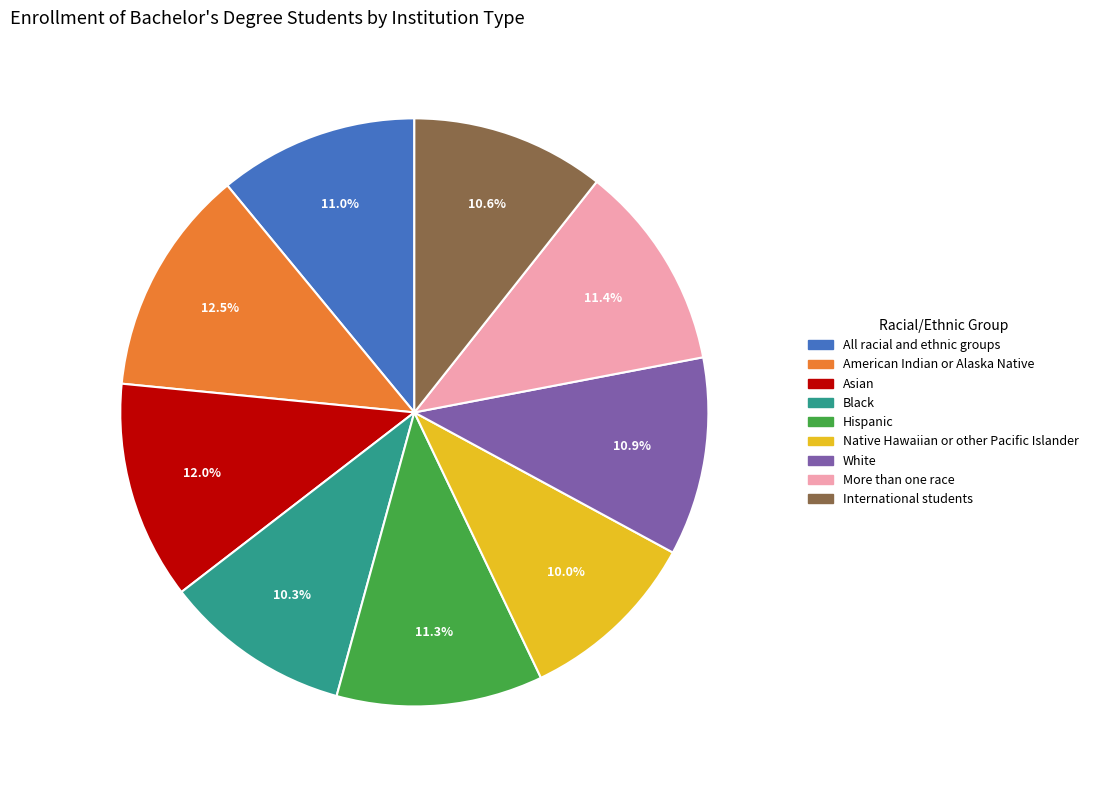

Is there a majority slice in this chart?

No